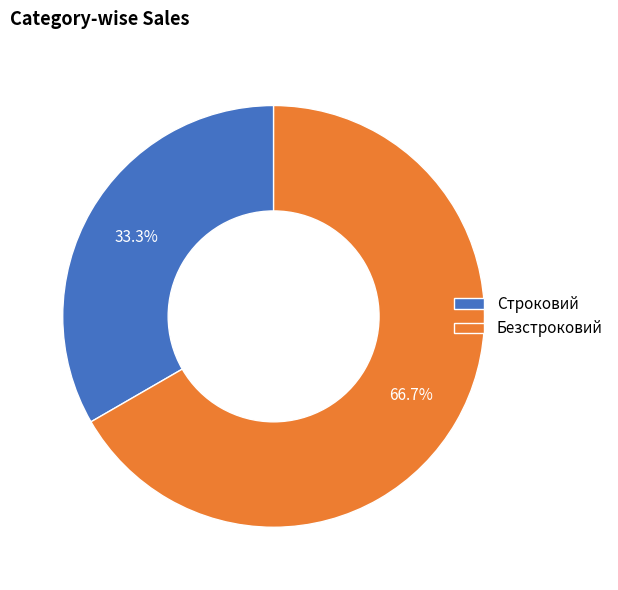

To the nearest percent, what percentage of the pie is Безстроковий?

67%